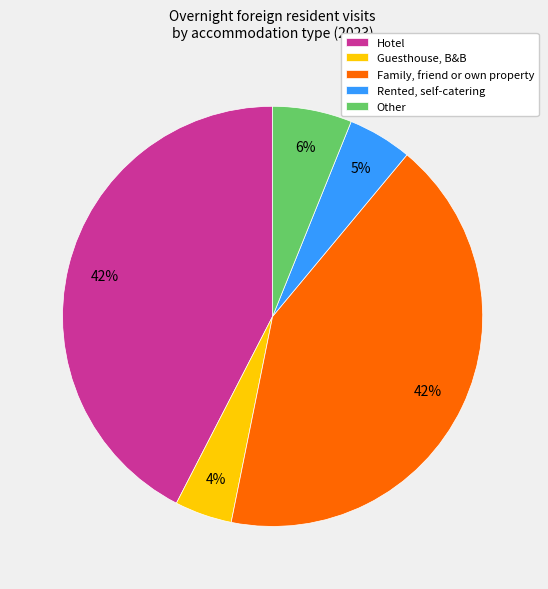

To the nearest percent, what is the combined percentage of Rented, self-catering and Hotel?

47%